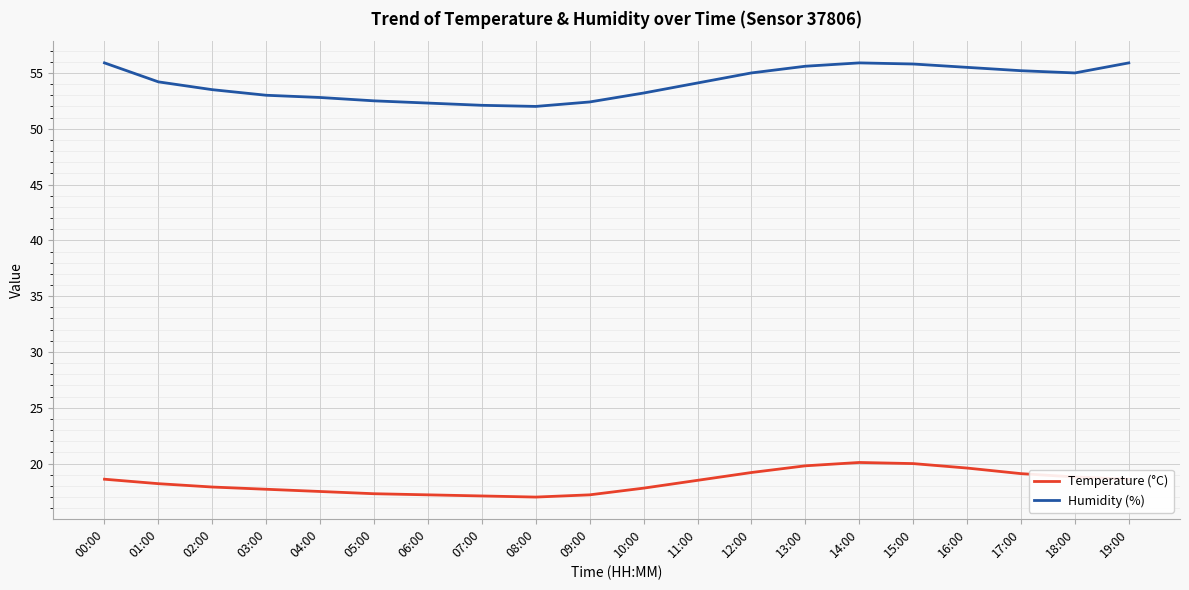

The value of Humidity (%) at 11:00 is 54.1. True or false?

True